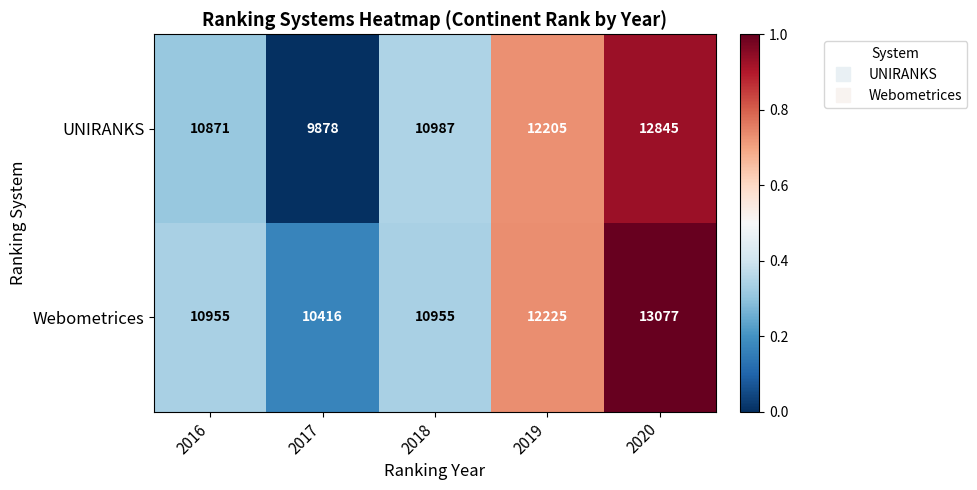

At which label is UNIRANKS closest to 11361?

2018